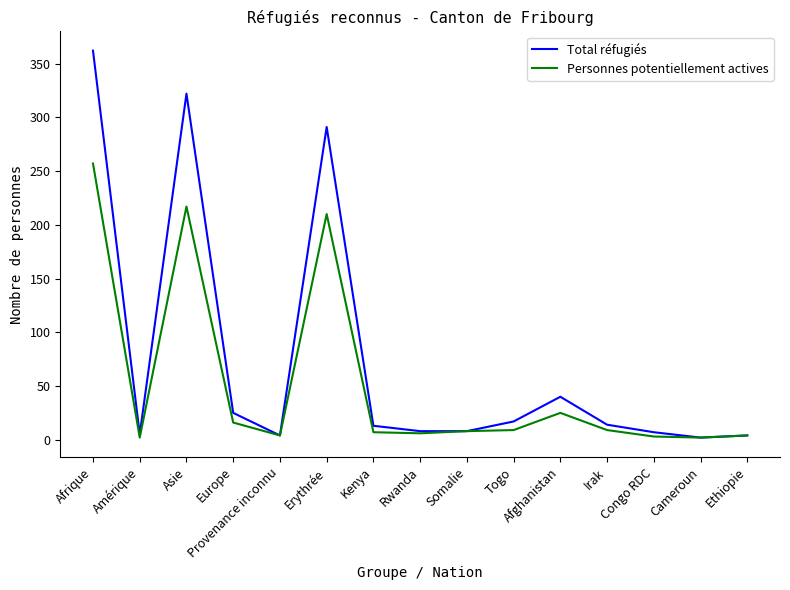

At which category does Personnes potentiellement actives reach its first local peak?

Asie